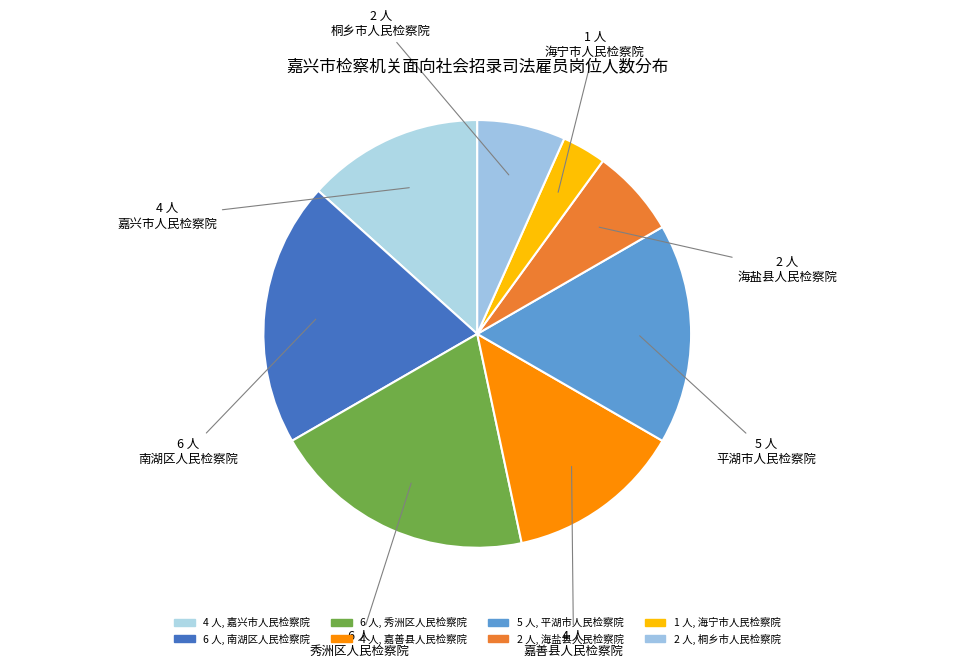

Rank the categories by value from highest to lowest.

南湖区人民检察院, 秀洲区人民检察院, 平湖市人民检察院, 嘉兴市人民检察院, 嘉善县人民检察院, 海盐县人民检察院, 桐乡市人民检察院, 海宁市人民检察院